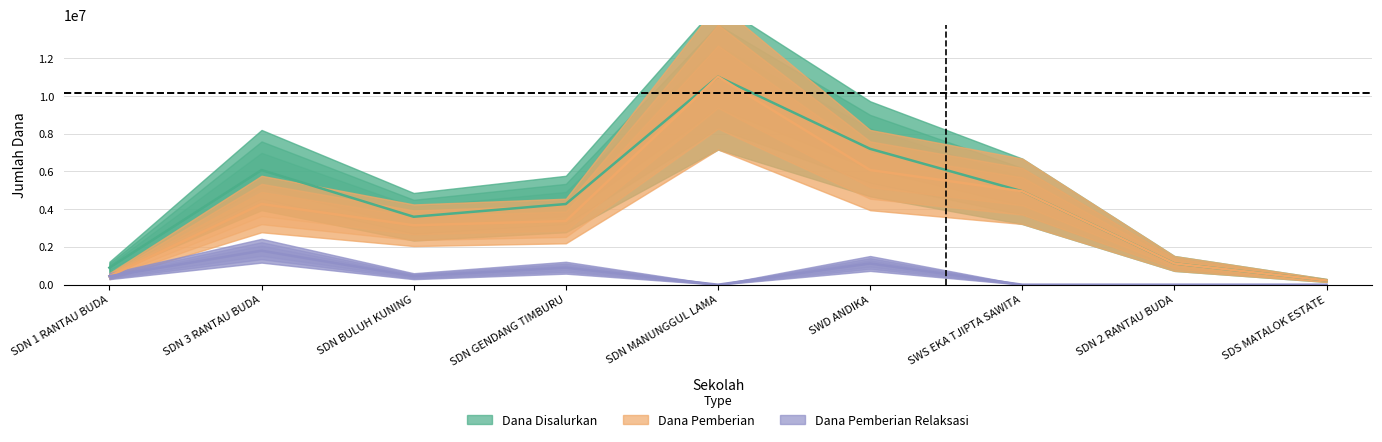

Rank the series at SDN 3 RANTAU BUDA from highest to lowest value.

Dana Disalurkan, Dana Pemberian, Dana Pemberian Relaksasi